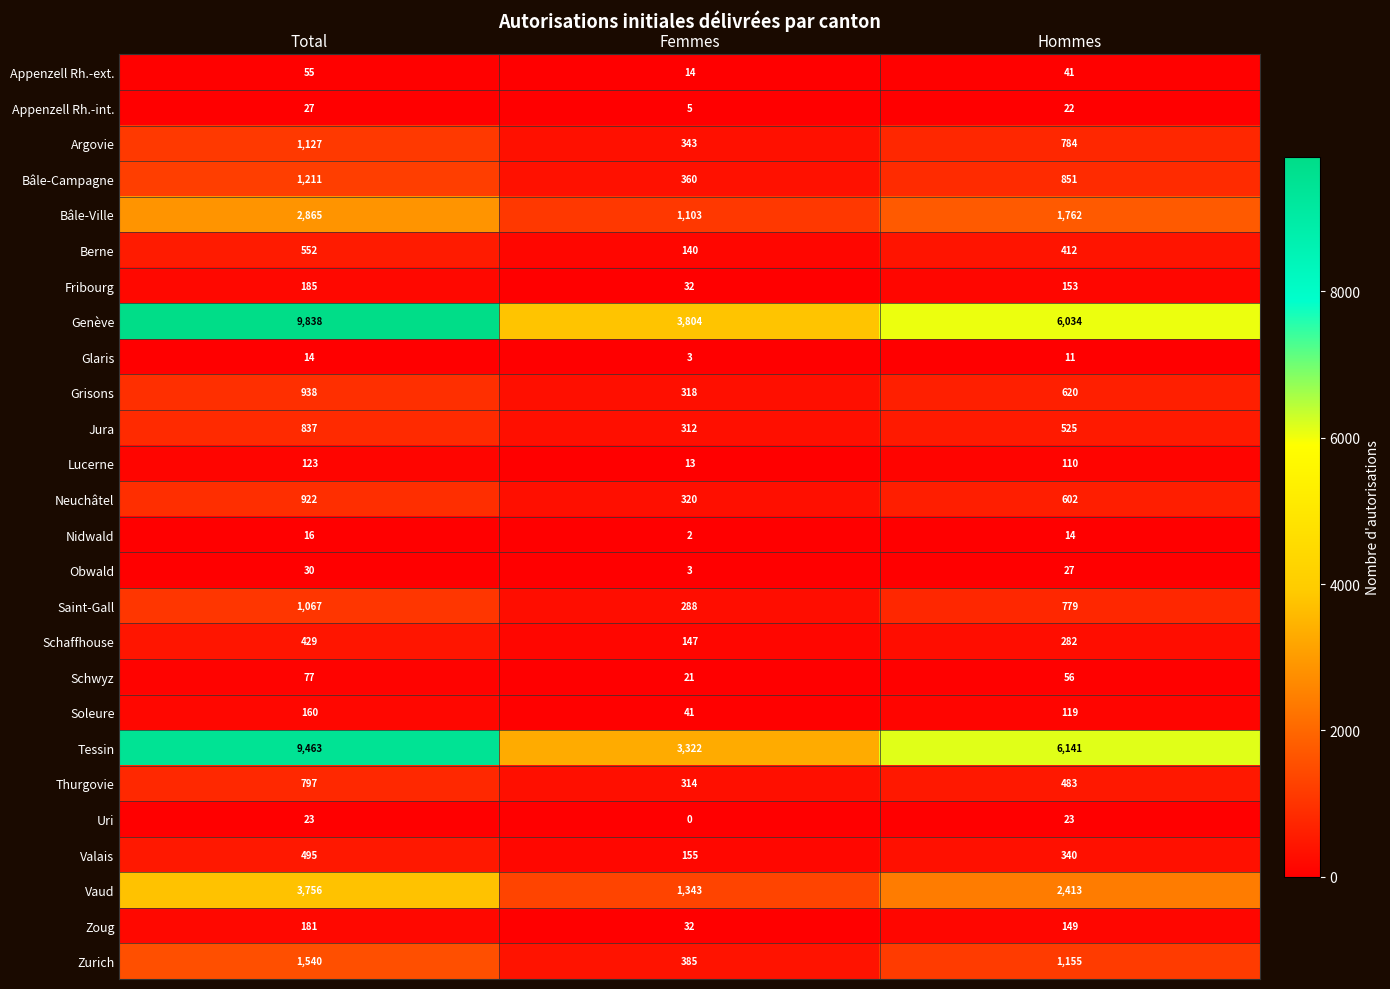

What is the difference between the highest and lowest values at Hommes?

6130